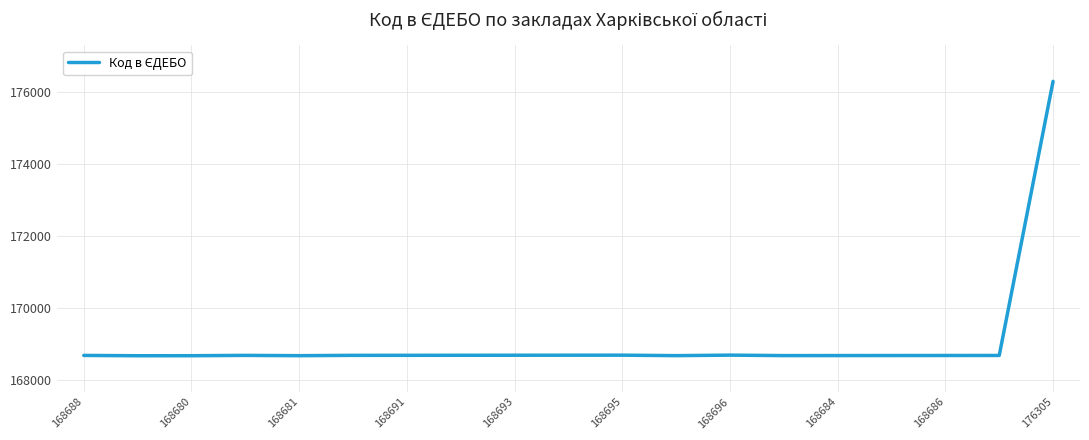

What is the smallest value displayed?

168679